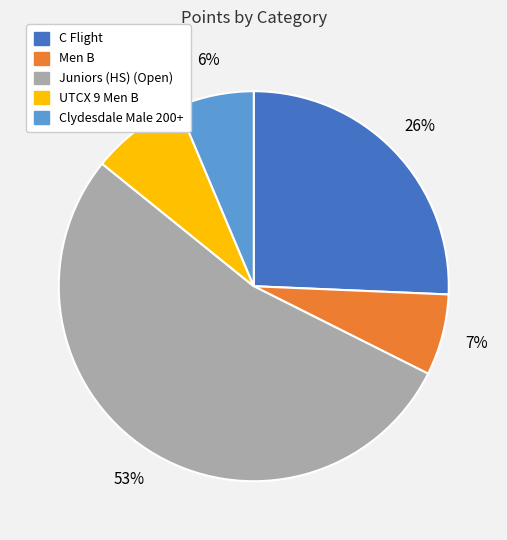

Is there any slice that represents more than half of the pie?

Yes